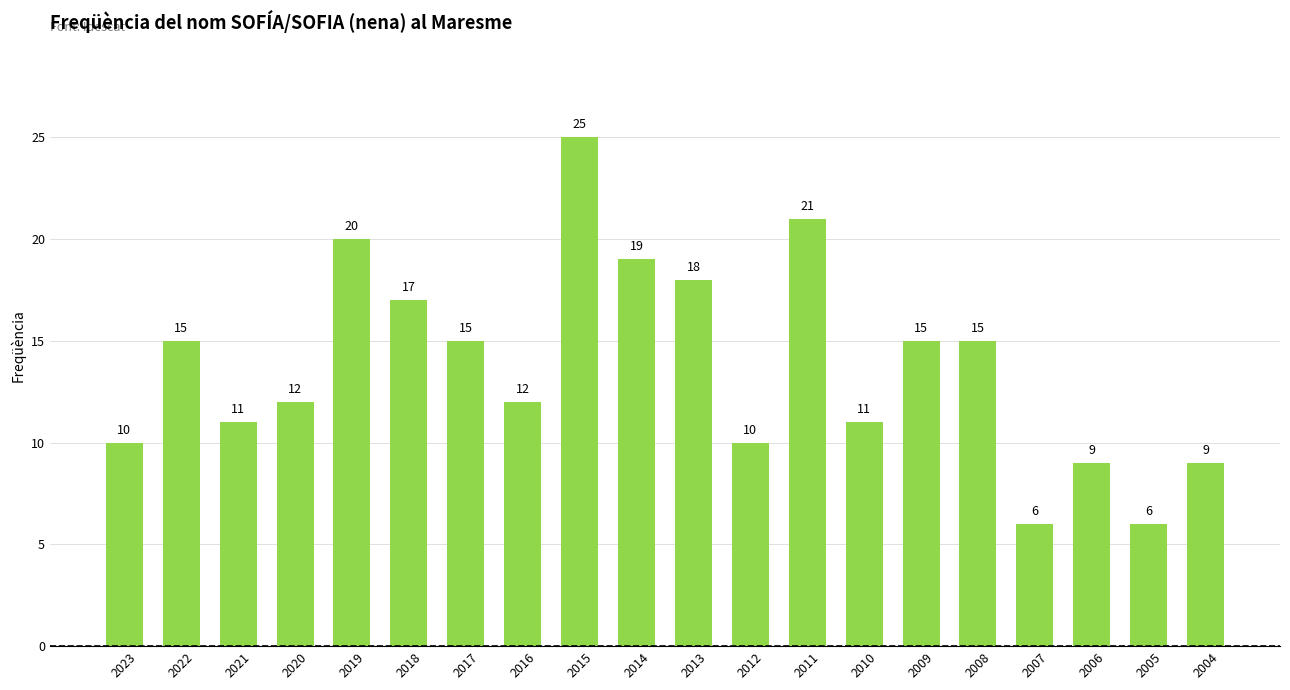

What is the approximate value at 2012?

10